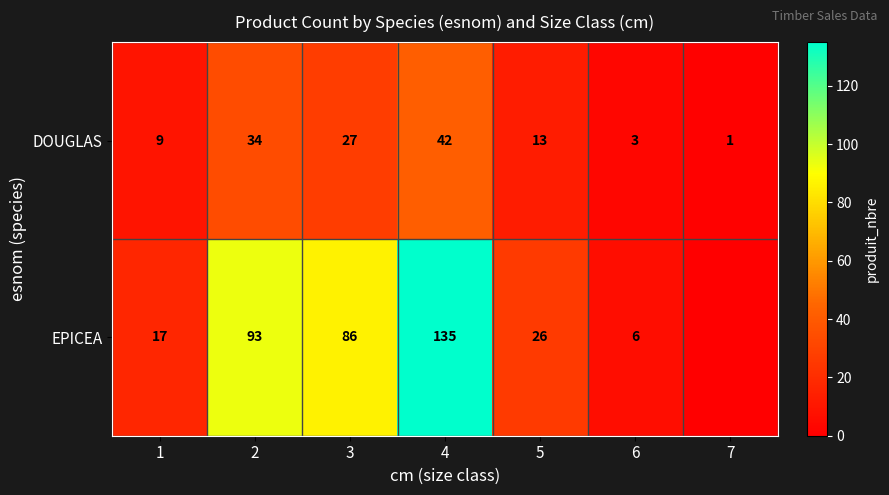

What is the difference between the maximum and minimum values in the DOUGLAS series?

41